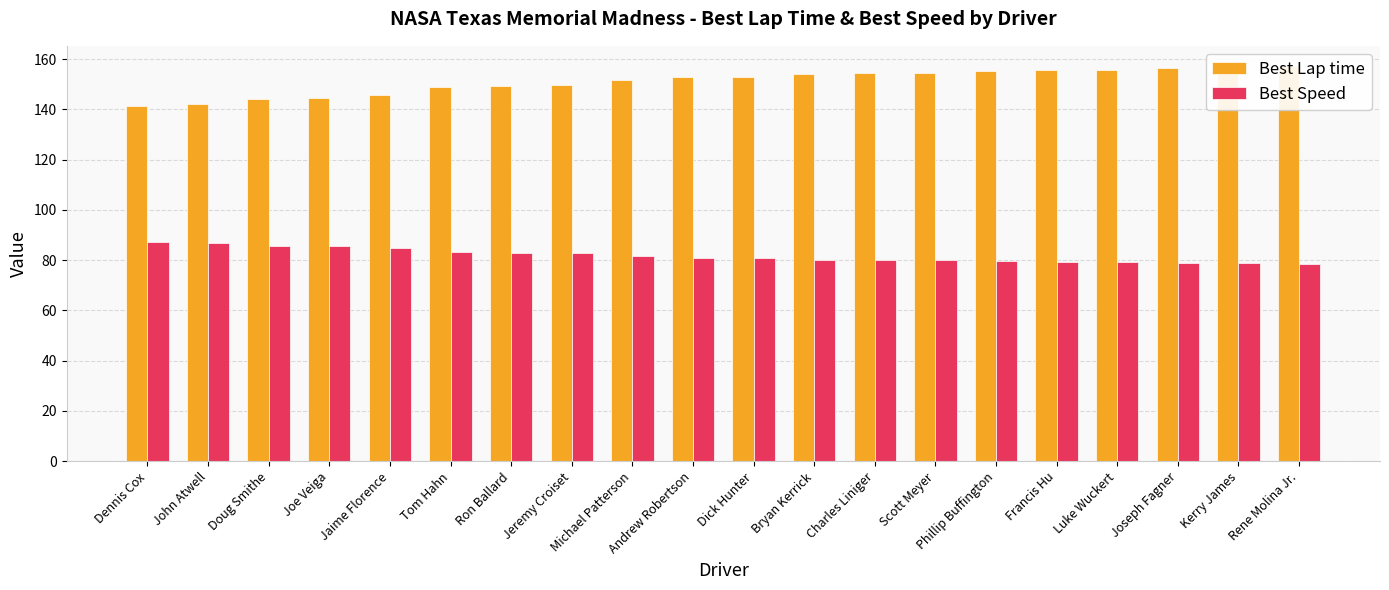

Read the Best Lap time value at Jeremy Croiset.

149.5